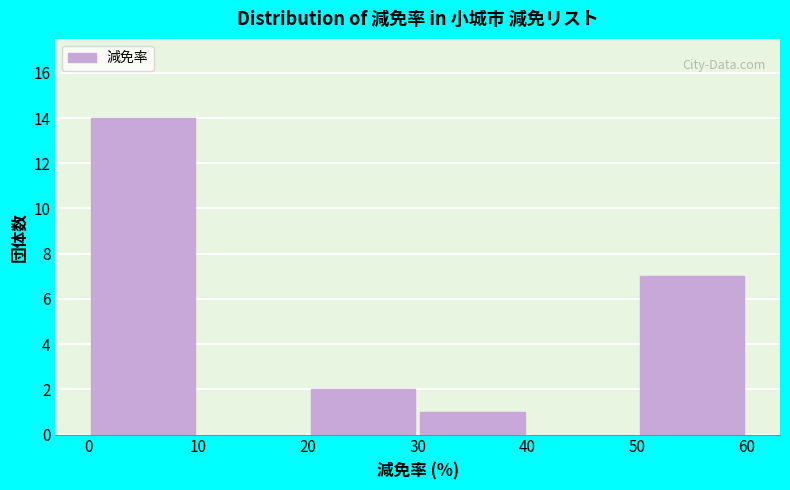

Reading left to right, transcribe this chart: for each bar, give the range it covers on the x-axis and its height. The values are not printed on the chart, so give them approximately, as read against the axis.

0 to 10: 14
10 to 20: 0
20 to 30: 2
30 to 40: 1
40 to 50: 0
50 to 60: 7